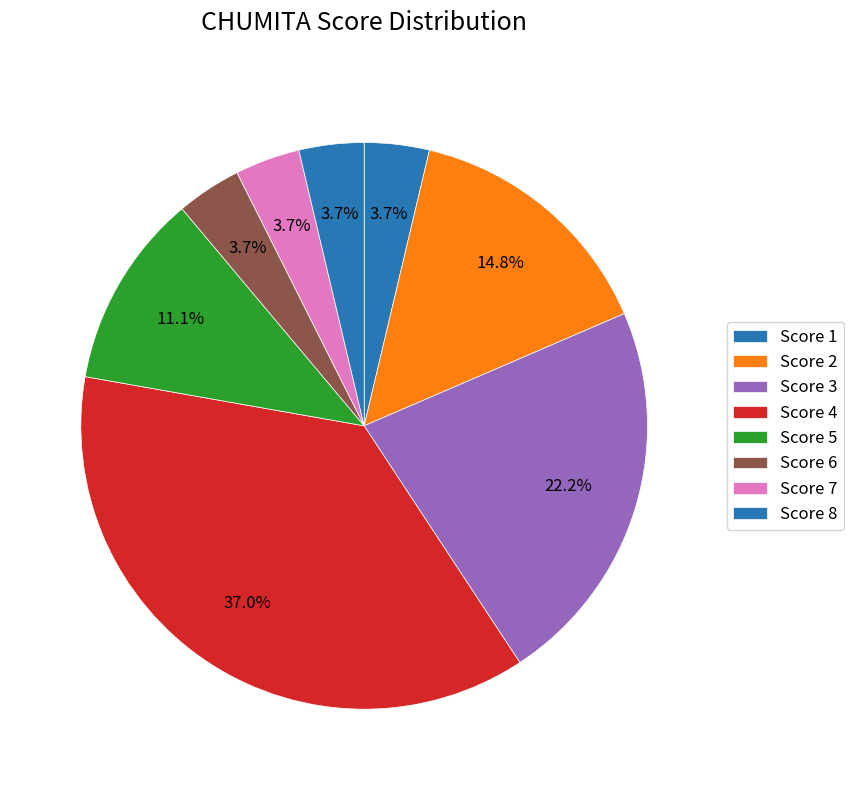

How many slices are in this pie chart?

8